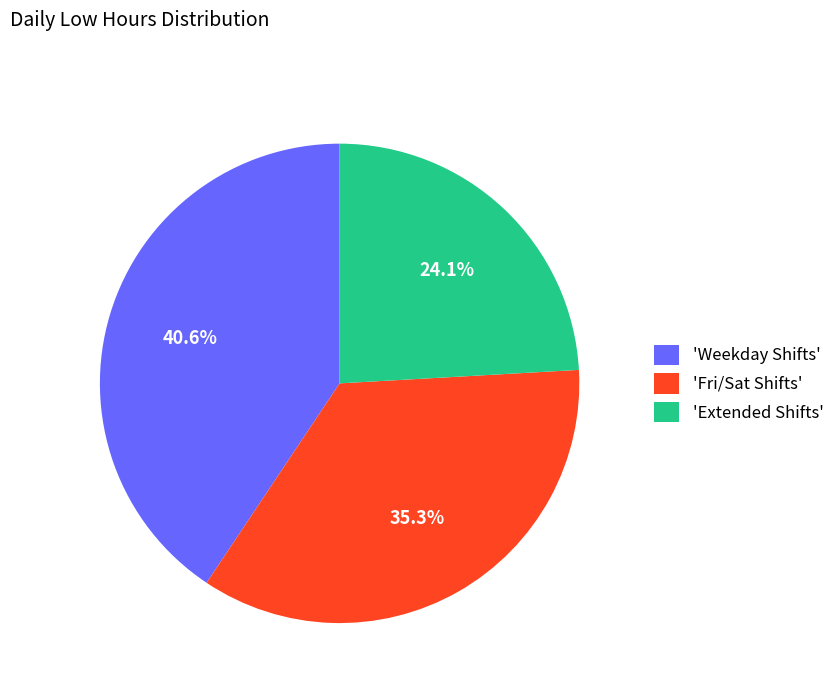

Is there any slice that represents more than half of the pie?

No